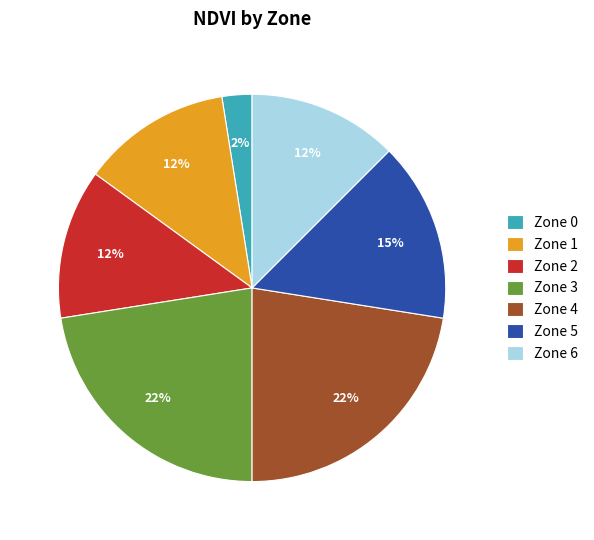

Between Zone 2 and Zone 3, which is larger?

Zone 3